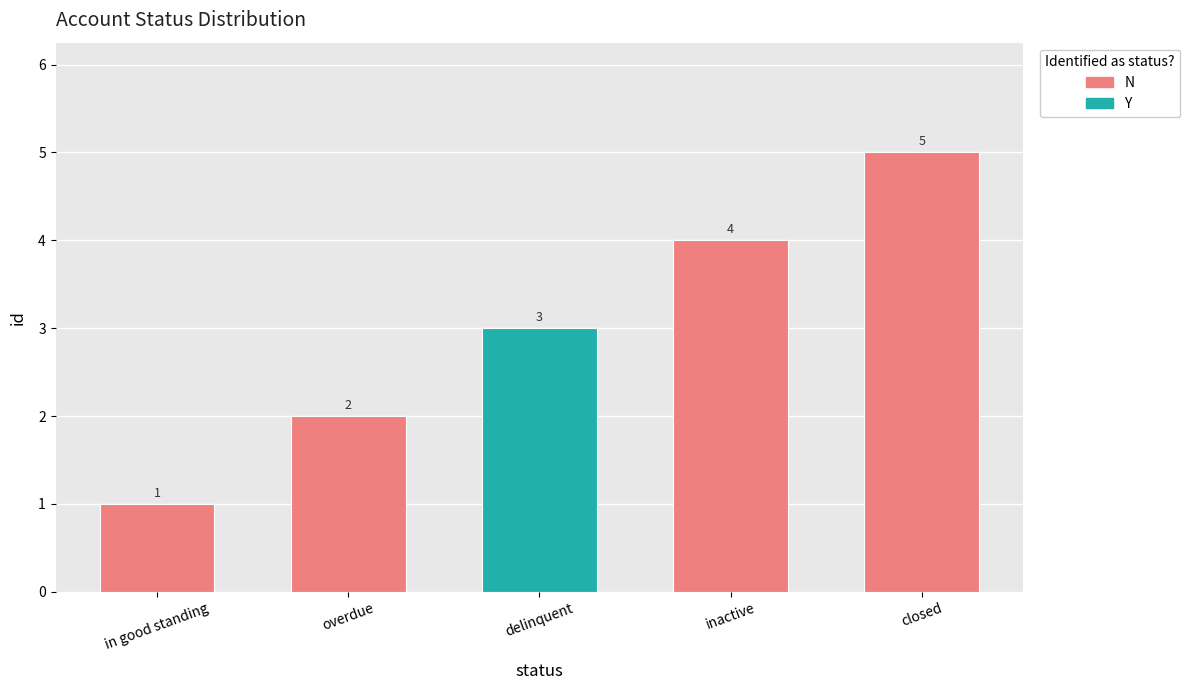

What is the change in value from in good standing to closed?

+4